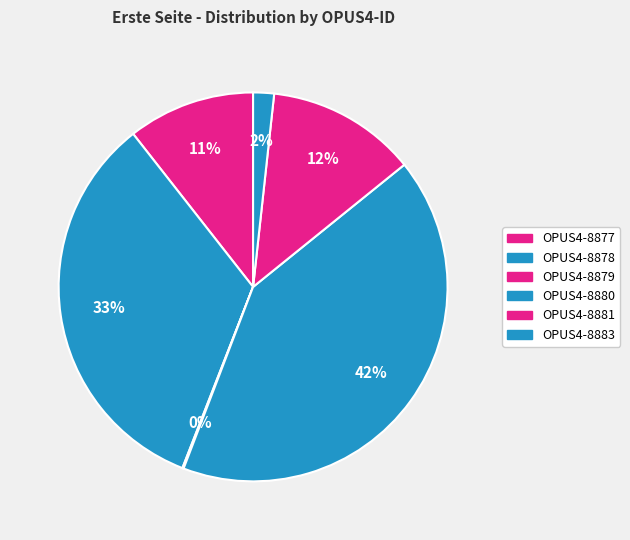

To the nearest percent, what is the average slice percentage?

17%